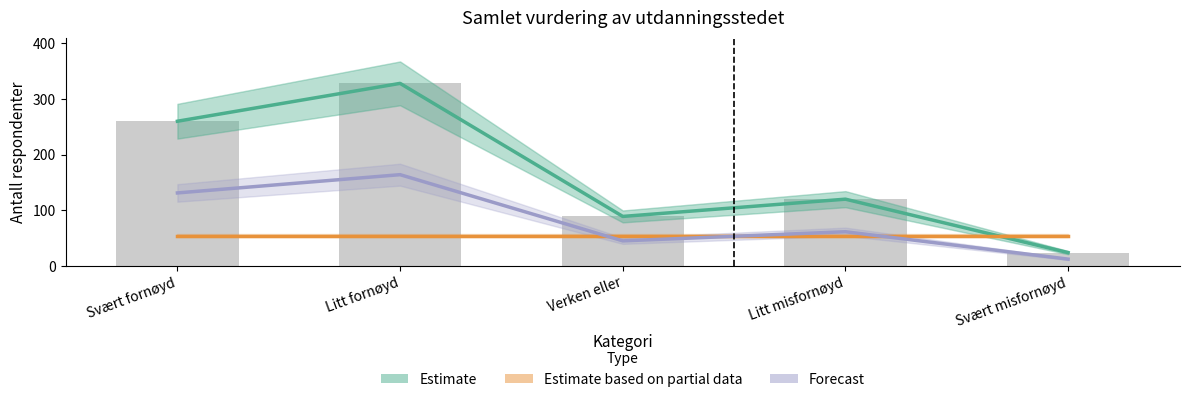

Are the bars horizontal?

No